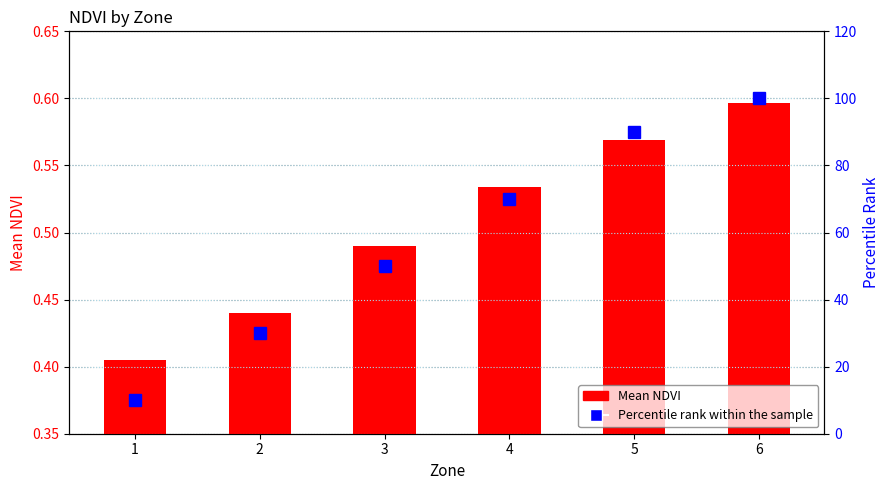

Which label corresponds to the largest value in the chart?

6